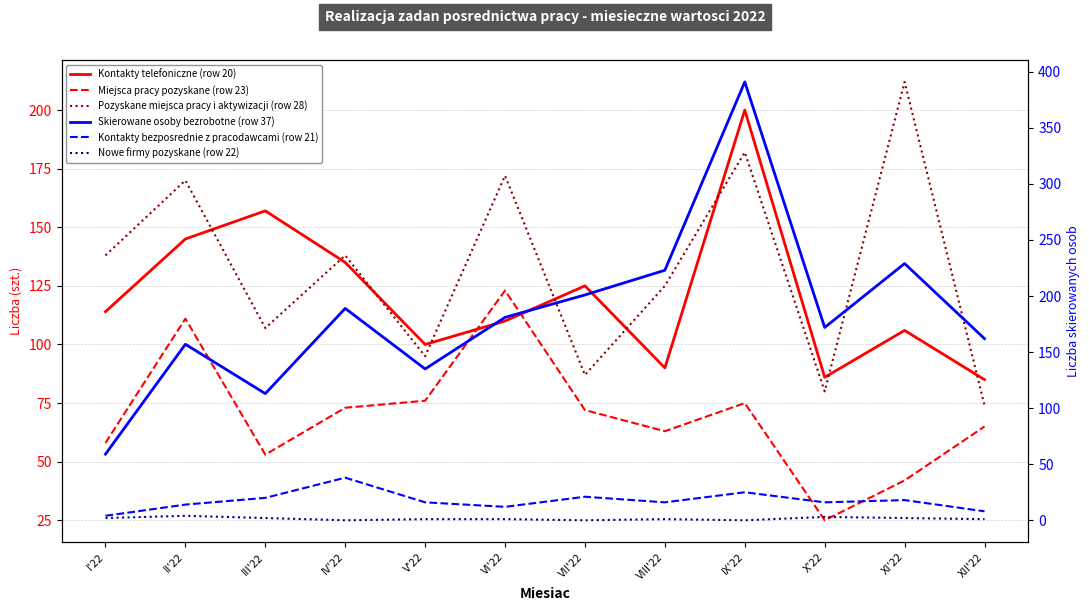

True or false: Skierowane osoby bezrobotne (row 37) has a value of 85 at VII'22.

False